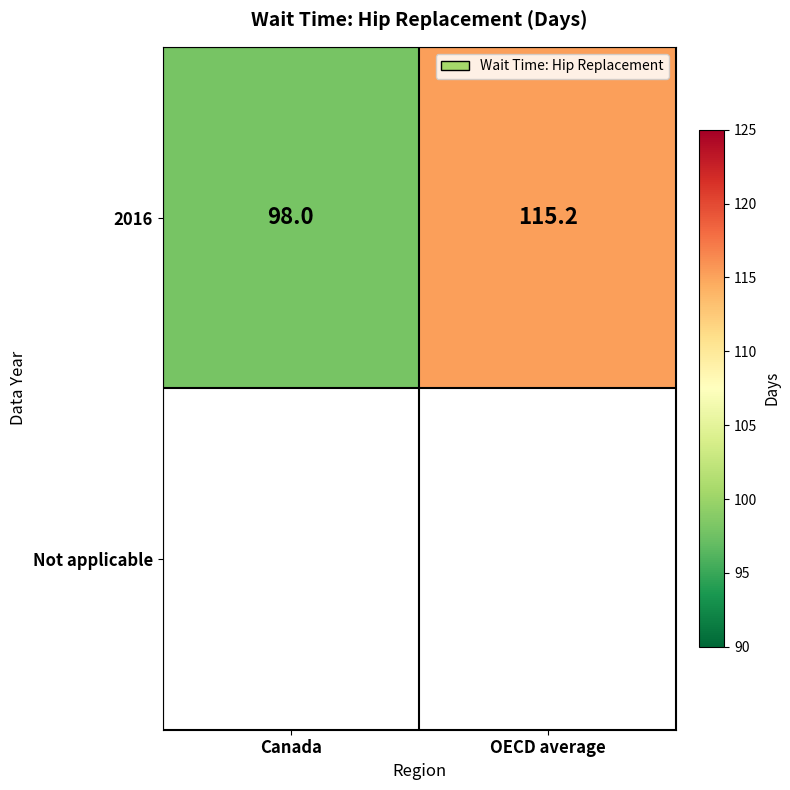

What is the average value?

106.6